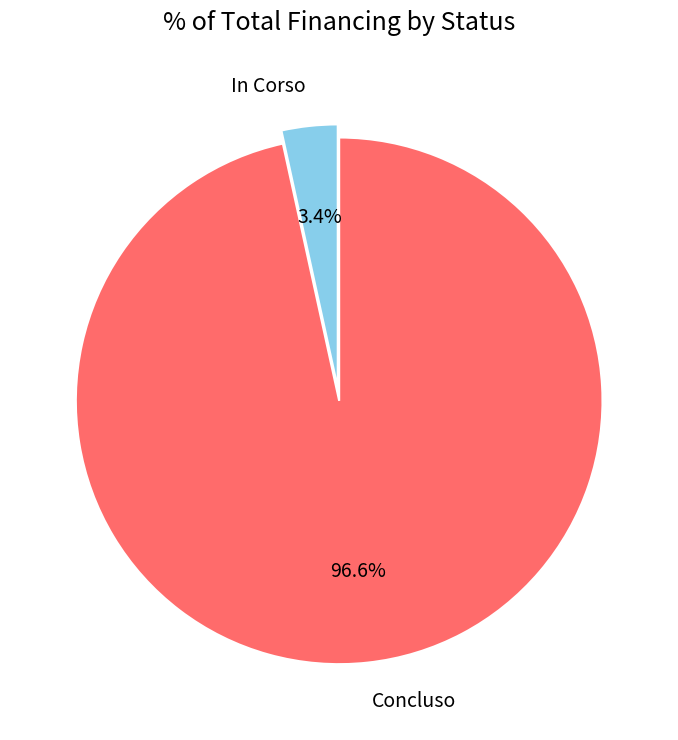

Rank the categories by value from lowest to highest.

In Corso, Concluso